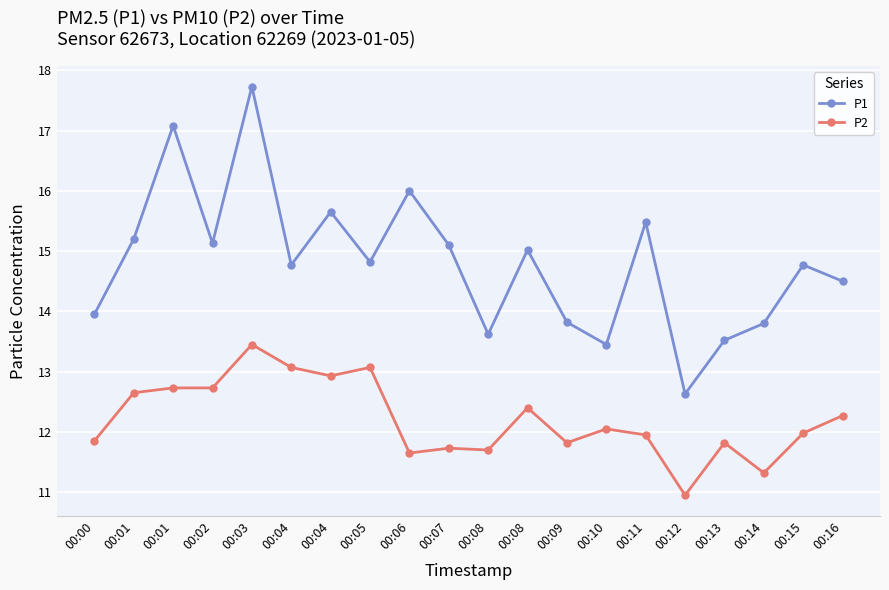

How many distinct data groups are displayed?

2